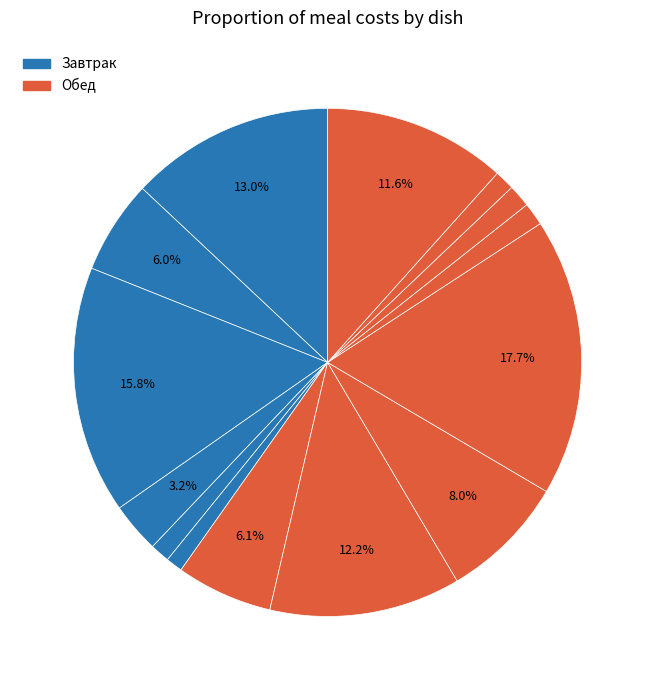

Count the number of slices in the pie.

14